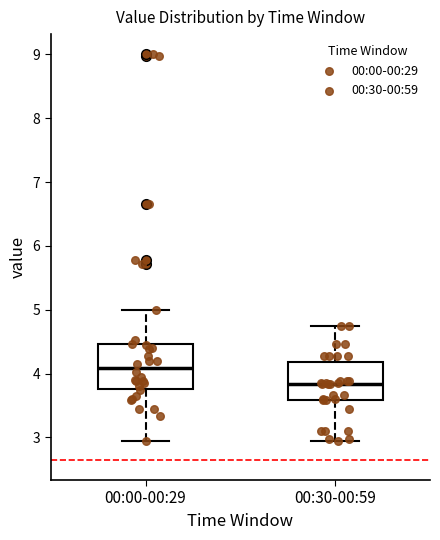

Where does the median line of the box for 00:30-00:59 sit on the y-axis? The values are not printed on the chart, so give them approximately, as read against the axis.

3.8